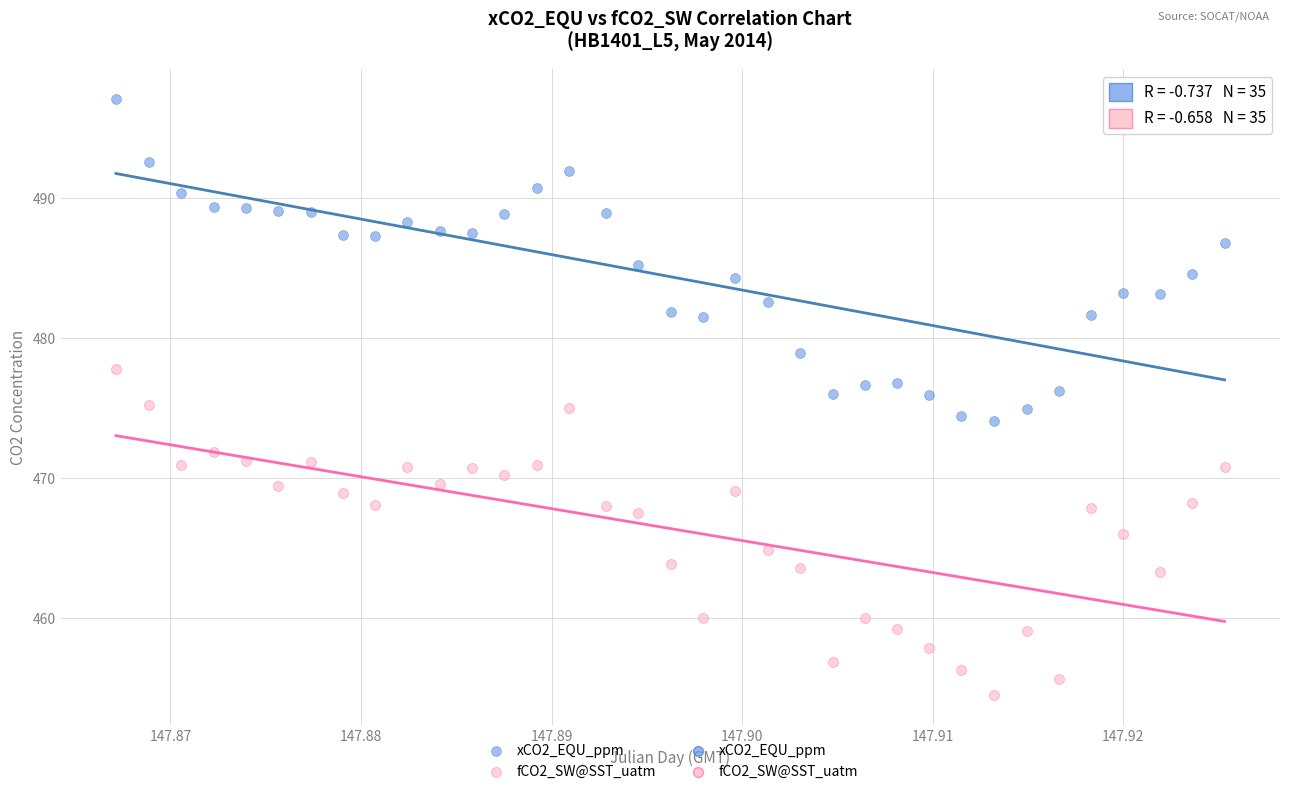

Which series reaches the minimum Y coordinate?

fCO2_SW@SST_uatm